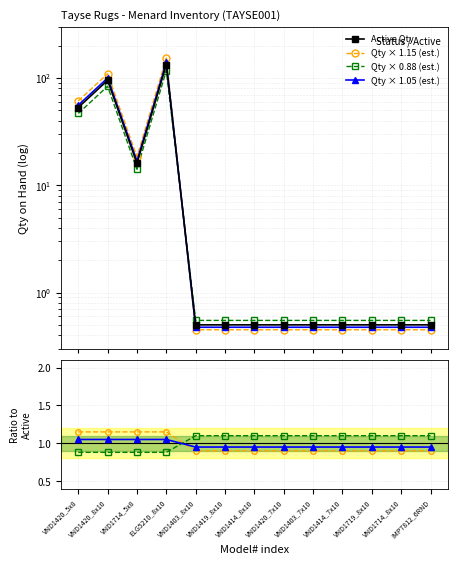

List the labels in order of Active value, largest first.

ELG5210_8x10, VND1420_8x10, VND1420_5x8, VND1714_5x8, VND1403_8x10, VND1419_8x10, VND1414_8x10, VND1420_7x10, VND1403_7x10, VND1414_7x10, VND1719_8x10, VND1714_8x10, IMP7812_6RND